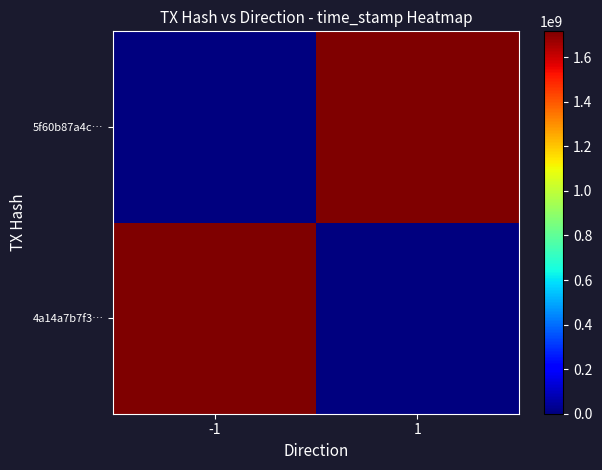

Which label corresponds to the largest value in the chart?

-1